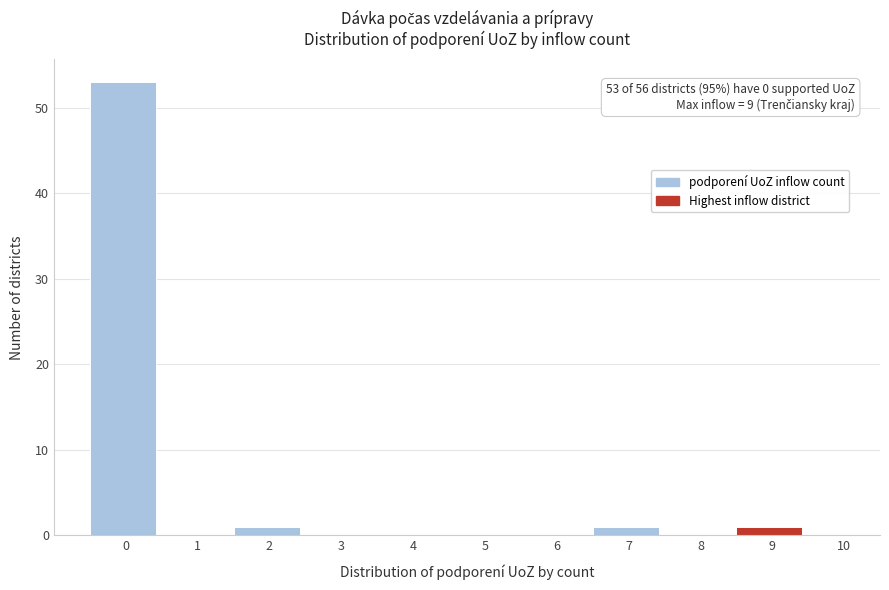

Reading left to right, extract all data points from this chart.

0=53	1=0	2=1	3=0	4=0	5=0	6=0	7=1	8=0	9=1	10=0